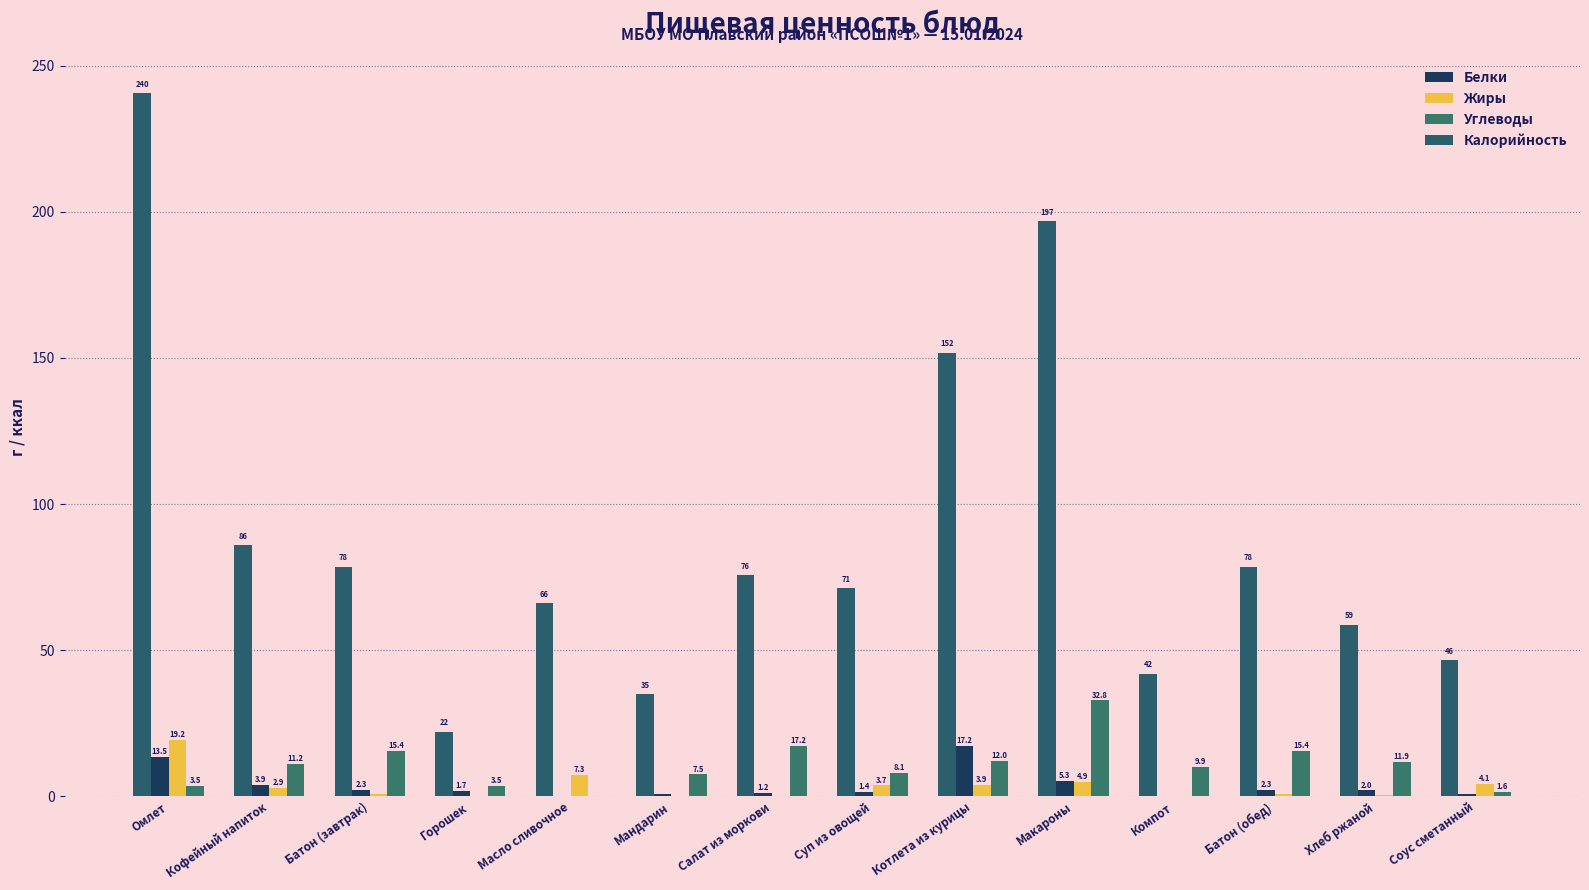

Reading left to right, extract all data points from this chart.

Белки: 13.5	3.9	2.3	1.7	0.1	0.8	1.2	1.4	17.2	5.3	0.2	2.3	2.0	0.7
Жиры: 19.2	2.9	0.9	0.1	7.3	0.2	0.2	3.7	3.9	4.9	0.1	0.9	0.4	4.1
Углеводы: 3.5	11.2	15.4	3.5	0.1	7.5	17.2	8.1	12.0	32.8	9.9	15.4	11.9	1.6
Калорийность: 240.5	86.0	78.5	22.1	66.0	35.0	75.7	71.2	151.8	196.8	42.0	78.5	58.7	46.5